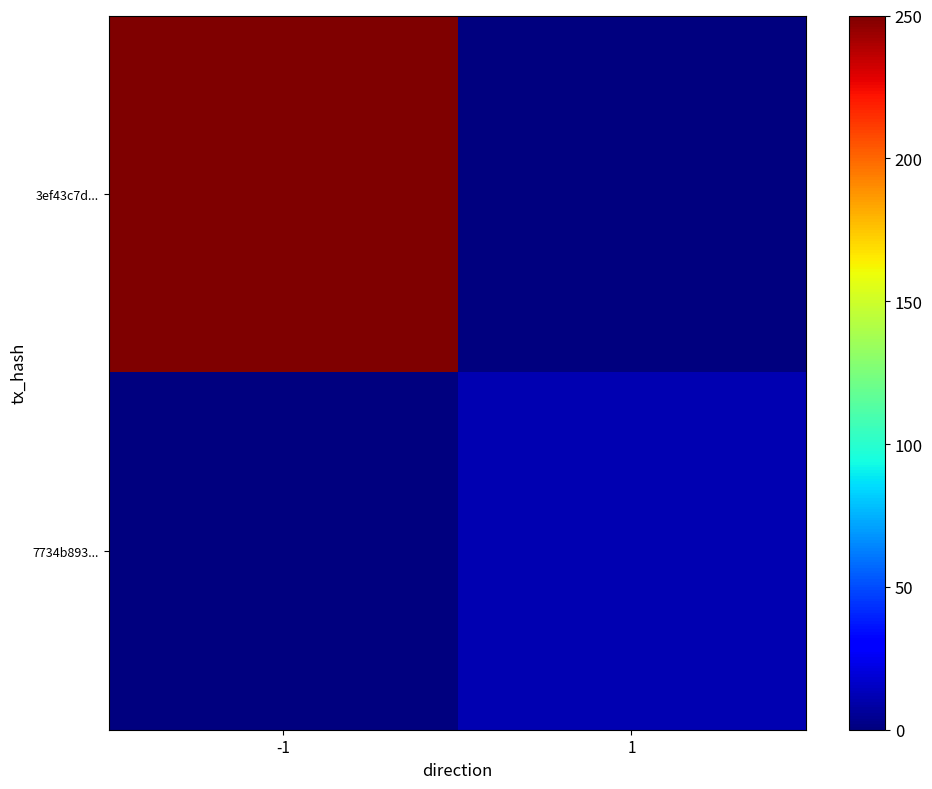

At which category is the sum across all series the highest?

-1